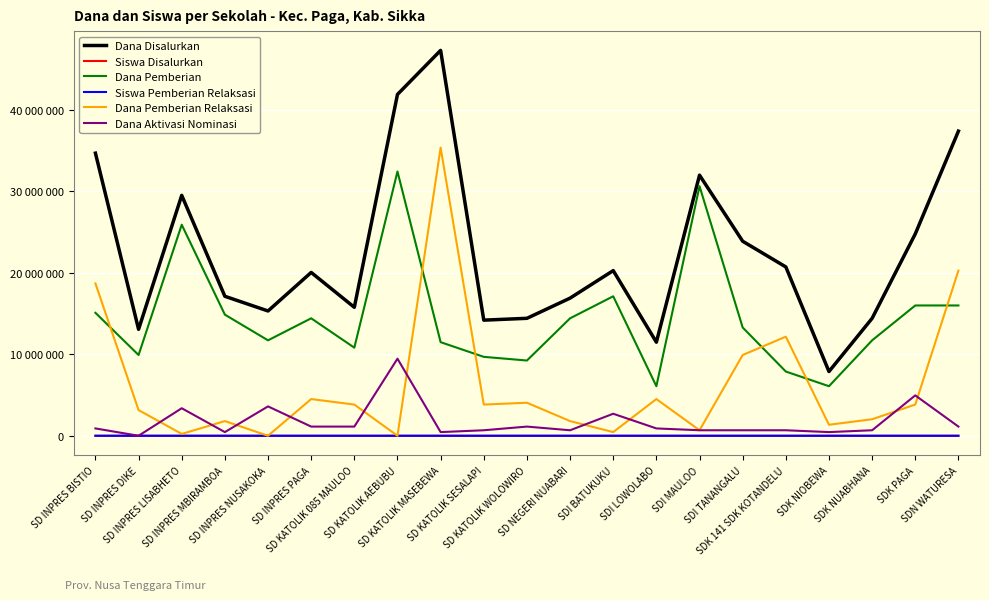

What are all the series names shown in the legend?

Dana Disalurkan, Siswa Disalurkan, Dana Pemberian, Siswa Pemberian Relaksasi, Dana Pemberian Relaksasi, Dana Aktivasi Nominasi